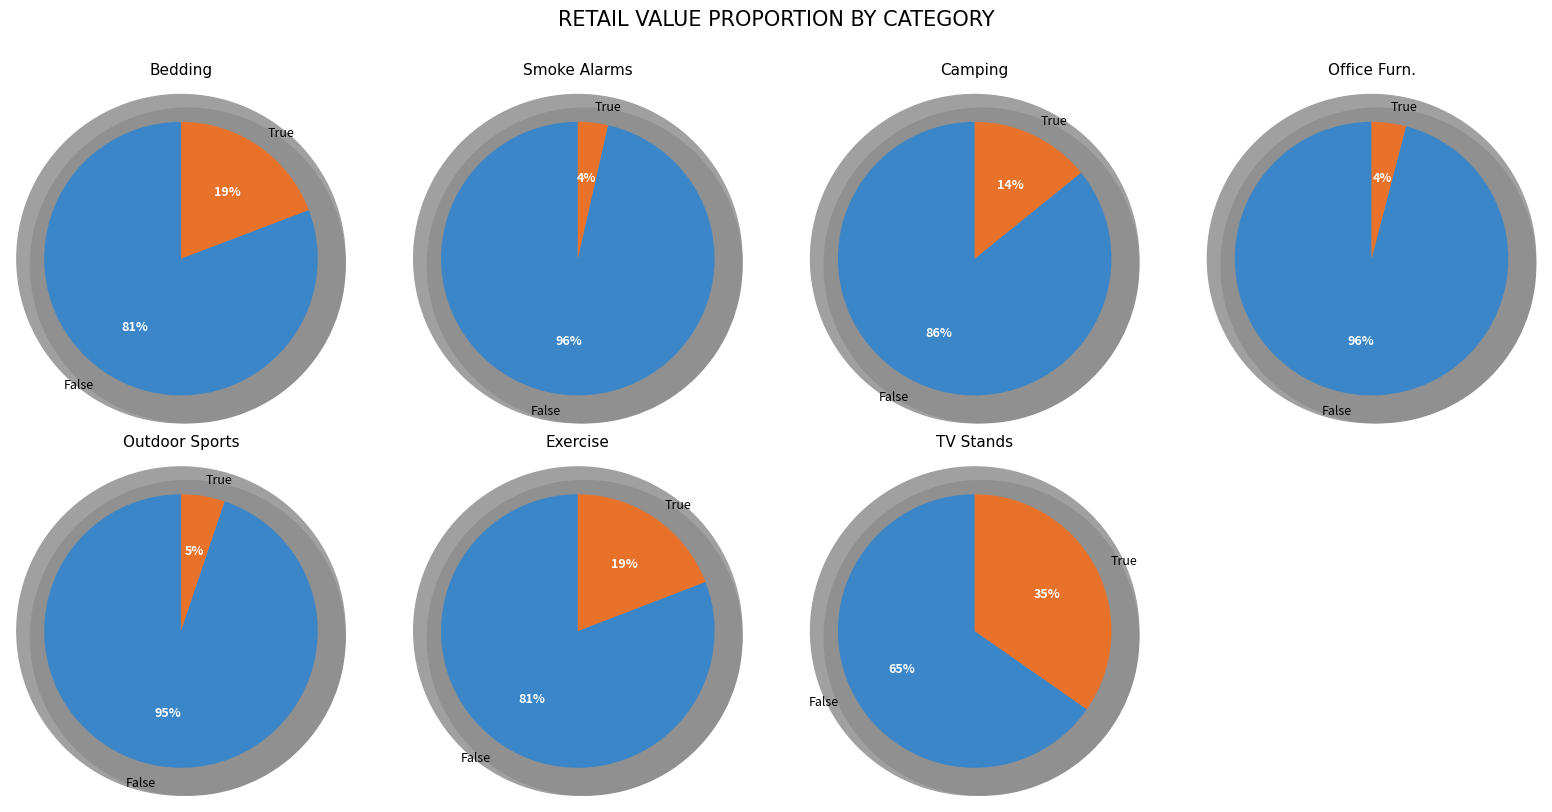

Count the number of slices in the pie.

7